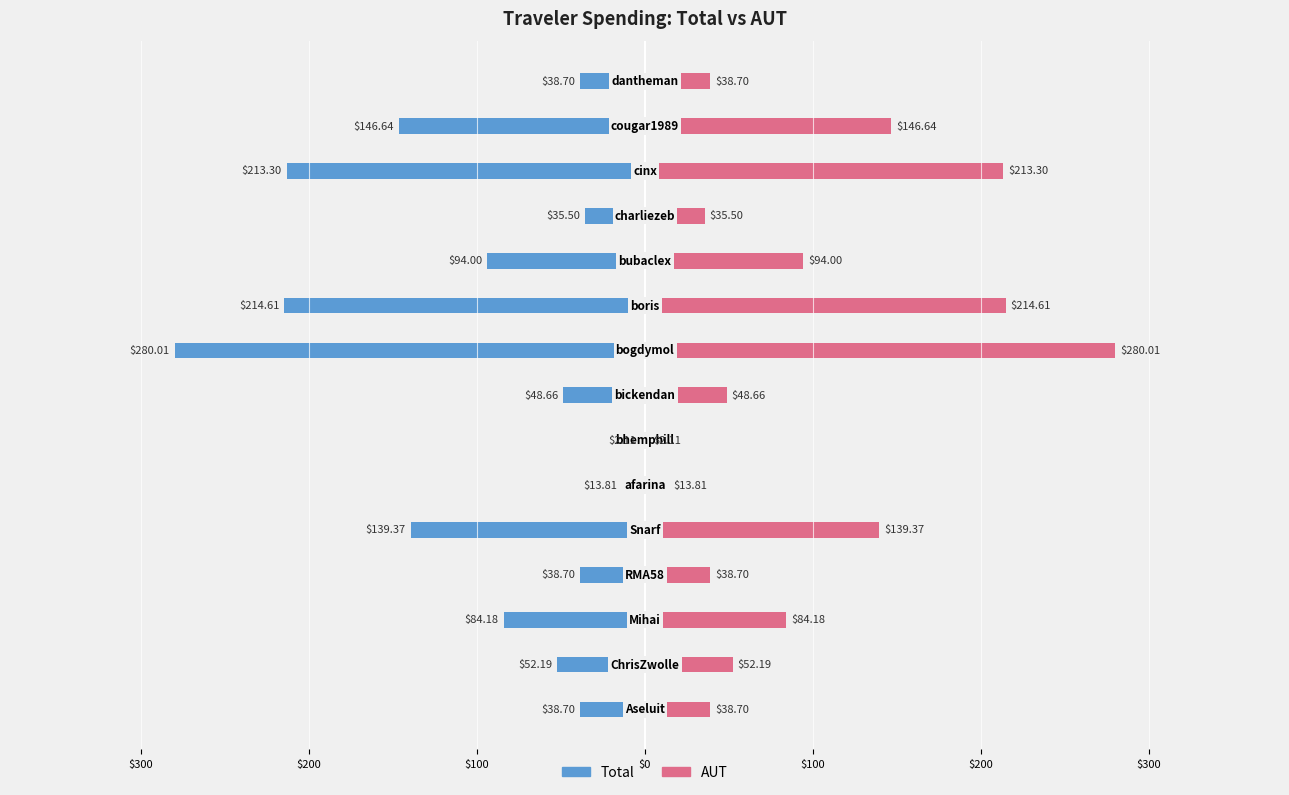

The value of Total at $400 is -155.8. True or false?

False